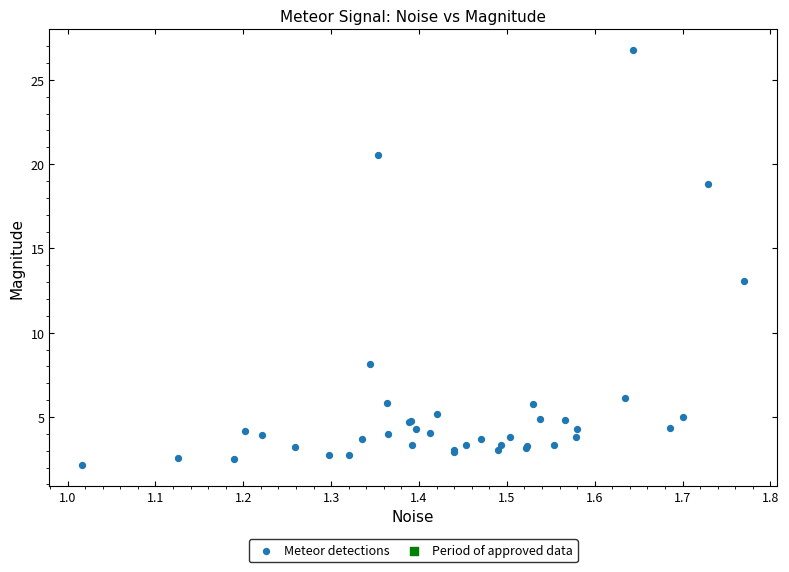

What Y value in the scatter plot is closest to 14?

13.0